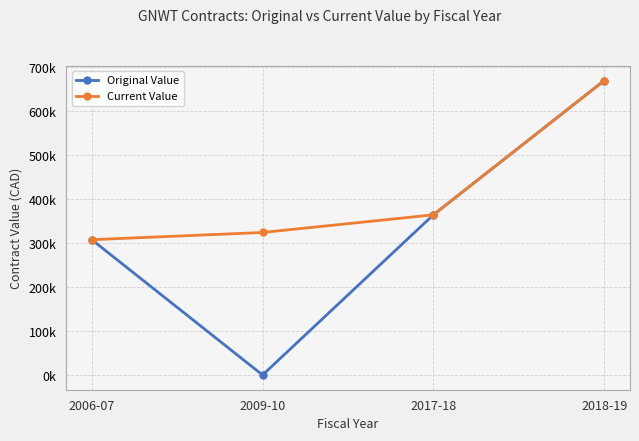

What are all the series names shown in the legend?

Original Value, Current Value